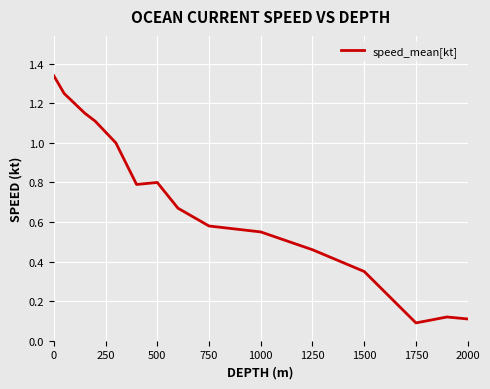

How many lines are shown in the chart?

1